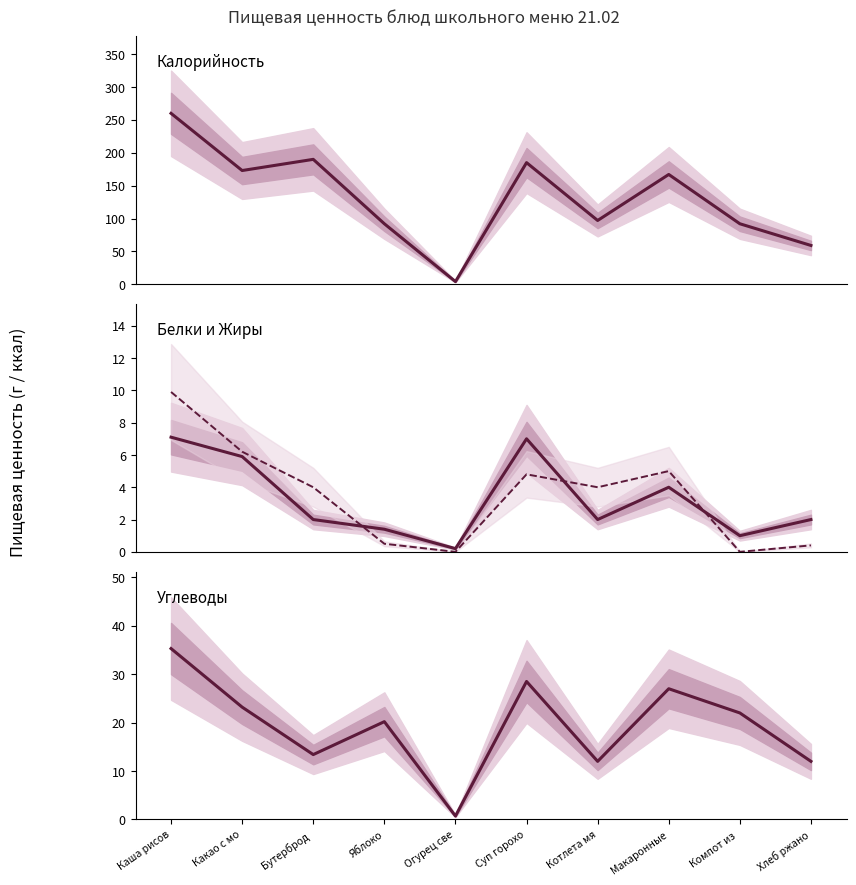

What is the difference between the Калорийность values at Какао с мо and Хлеб ржано?

114.0